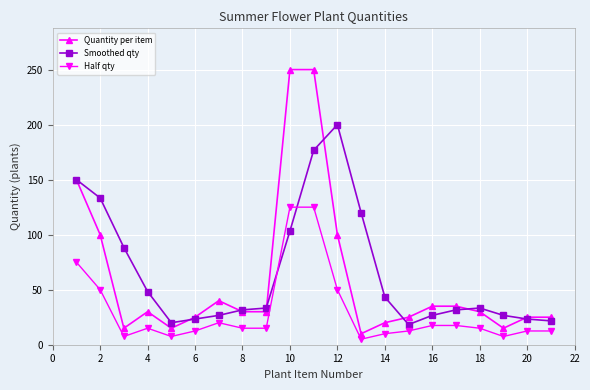

Which series has the largest range (max minus min)?

Quantity per item